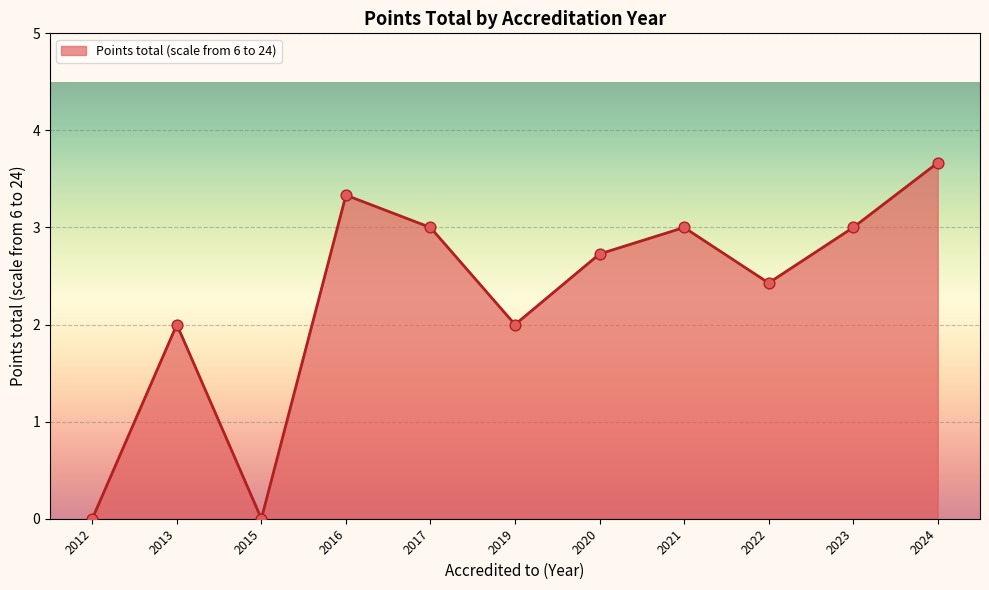

Which has a higher value, 2020 or 2013?

2020